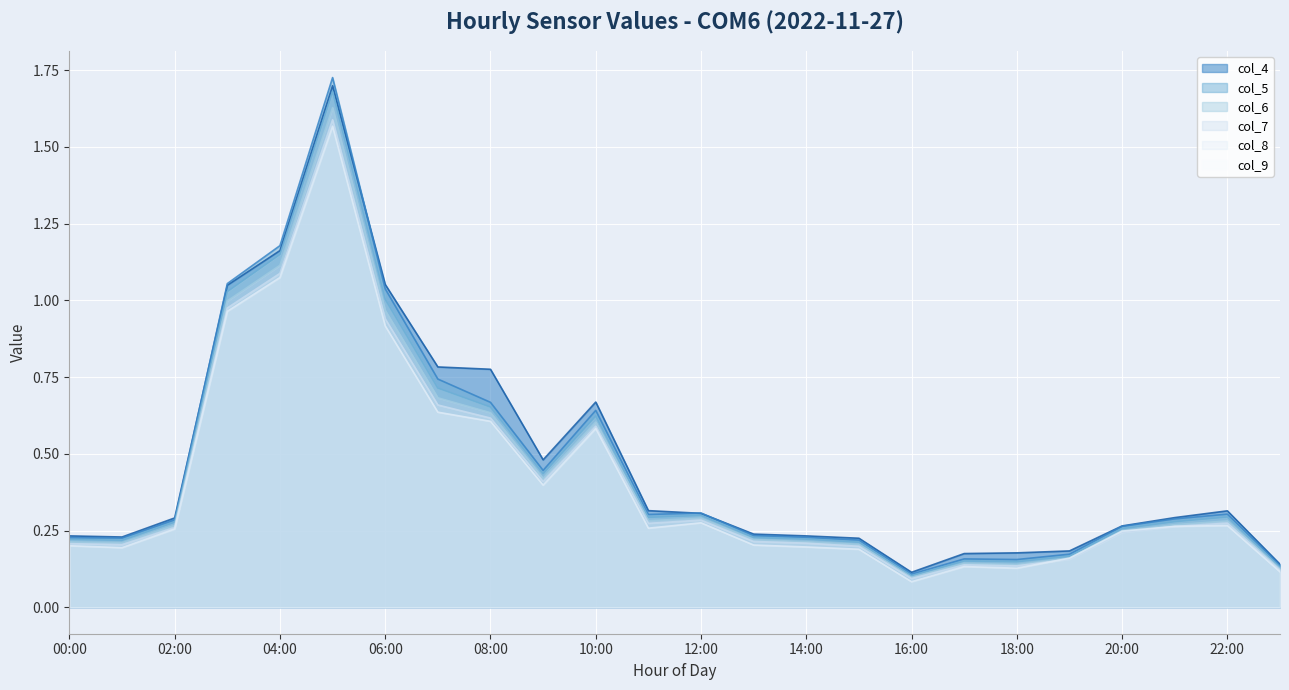

What is the total value across all series at 11:00?

1.7